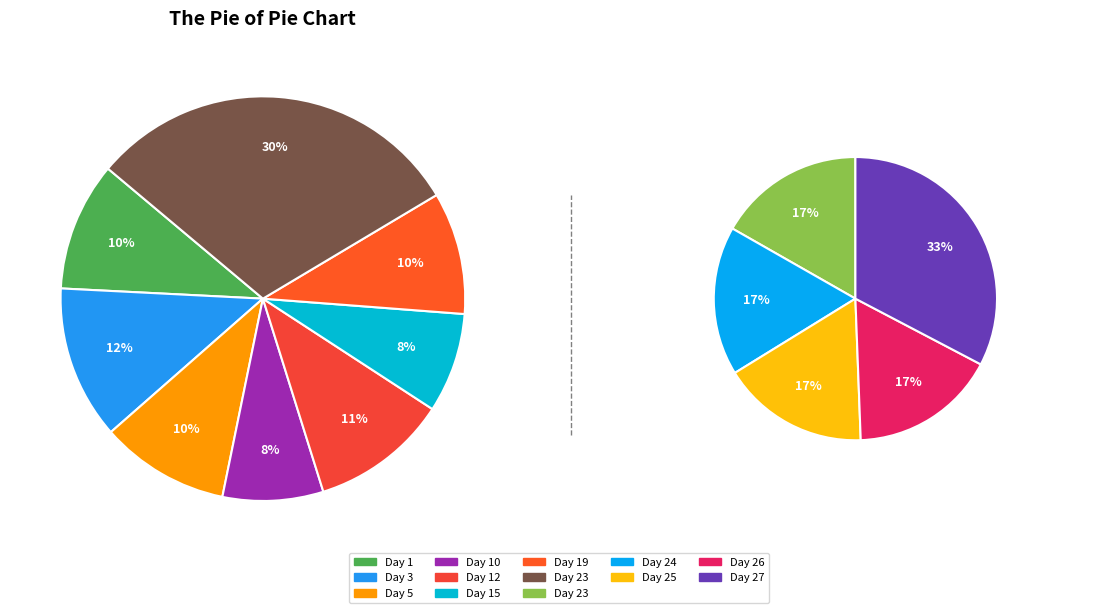

Is Day 4 the majority of the pie?

No